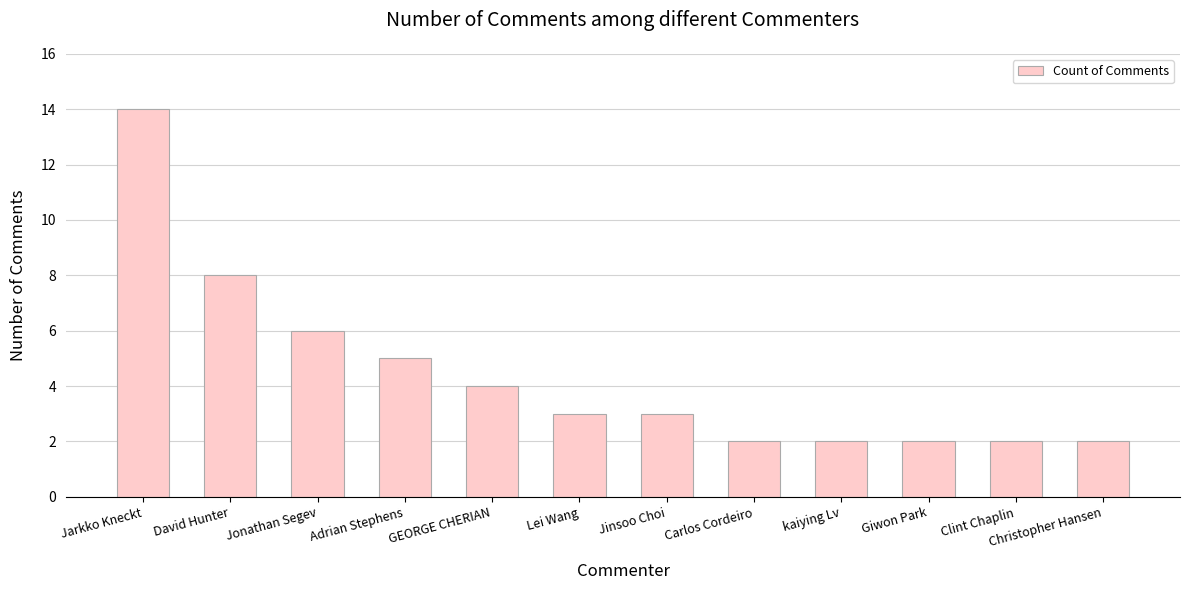

At which label does the data first exceed 3?

Jarkko Kneckt